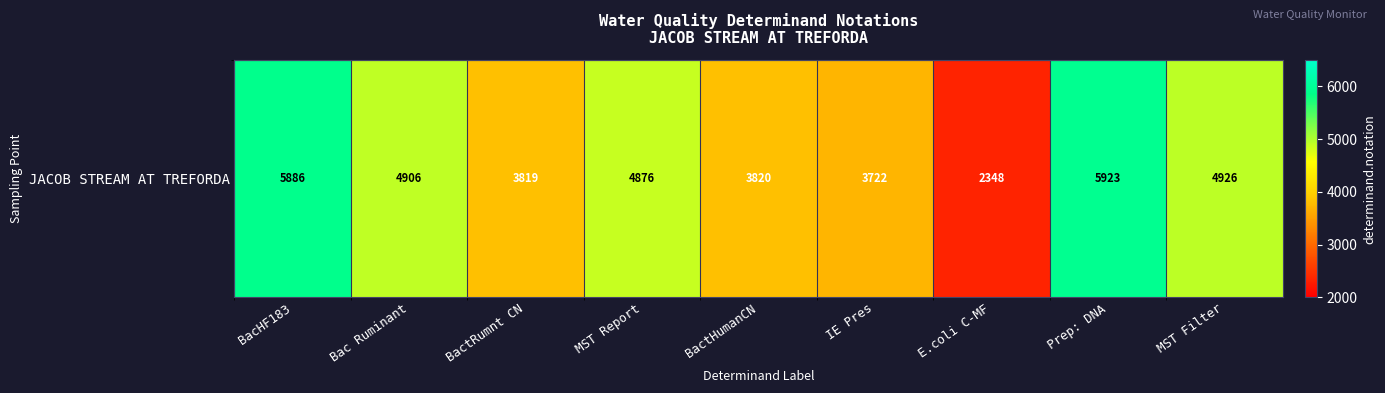

What is the smallest value displayed?

2348